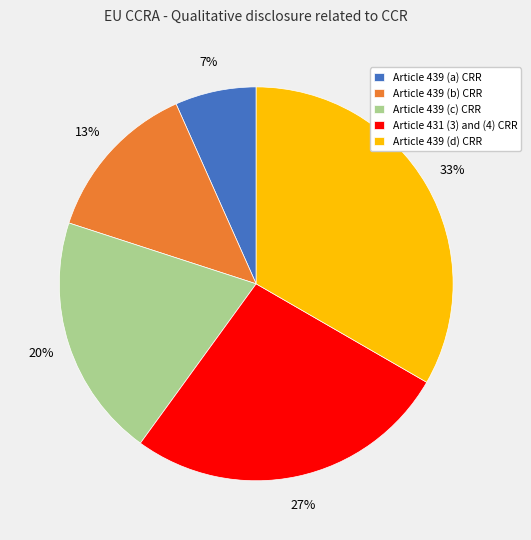

Rank the categories by value from lowest to highest.

Article 439 (a) CRR, Article 439 (b) CRR, Article 439 (c) CRR, Article 431 (3) and (4) CRR, Article 439 (d) CRR